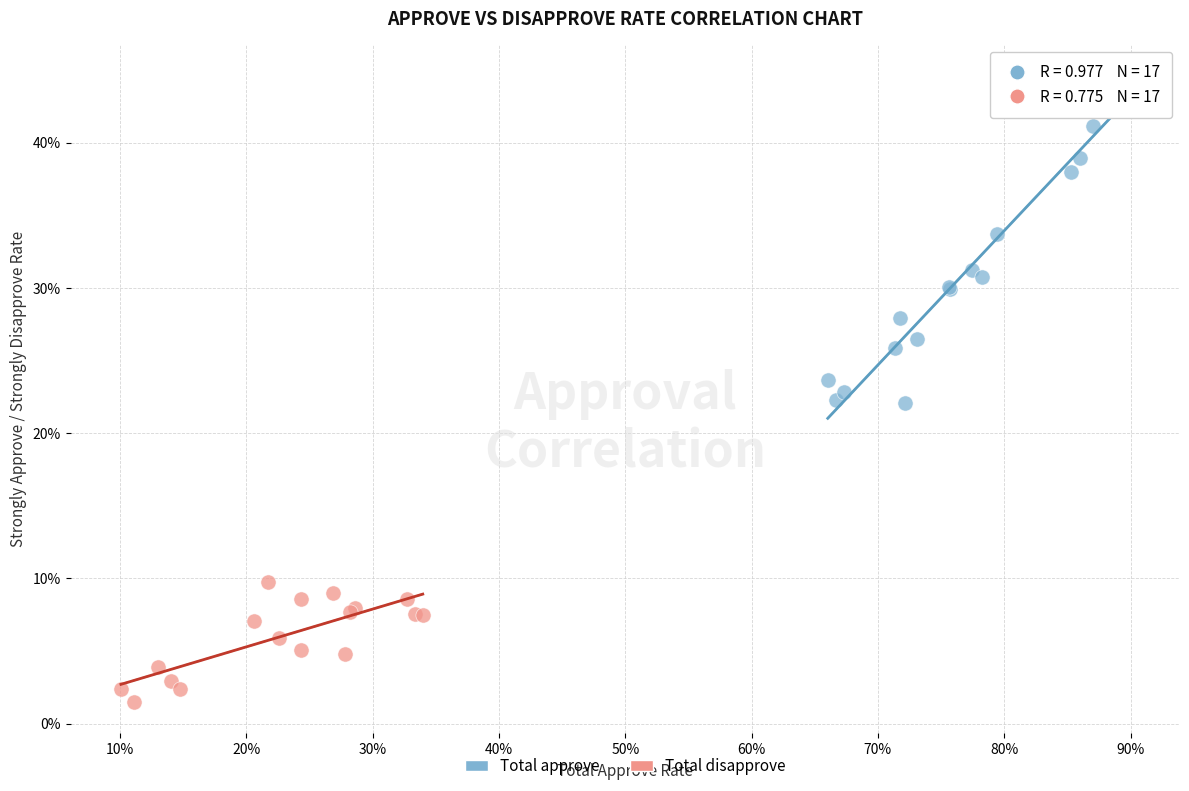

What are all the series names shown in the legend?

Total approve, Total disapprove